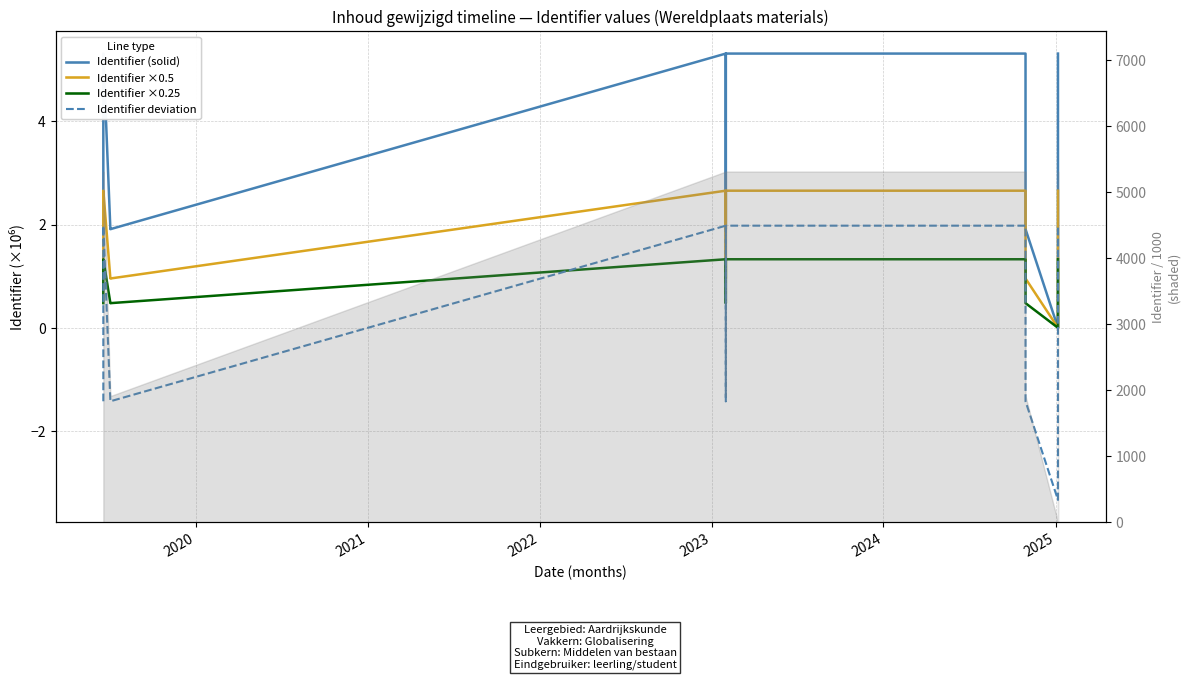

What is the lowest value of the Identifier deviation series?

-3.3